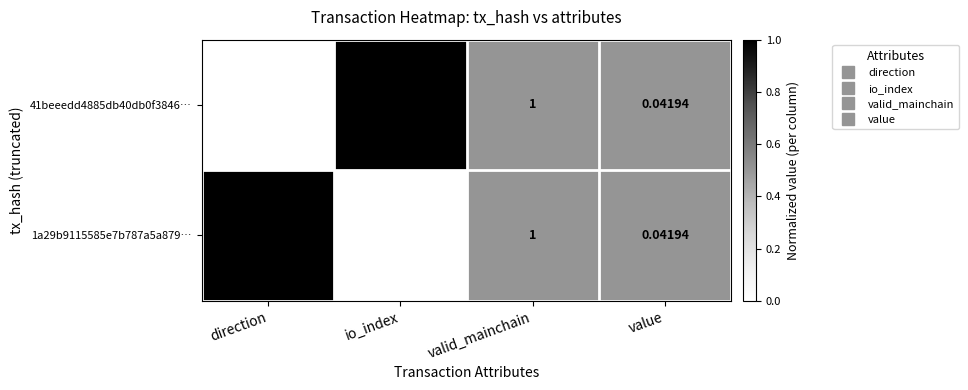

At which category does the chart reach its peak across all series?

io_index